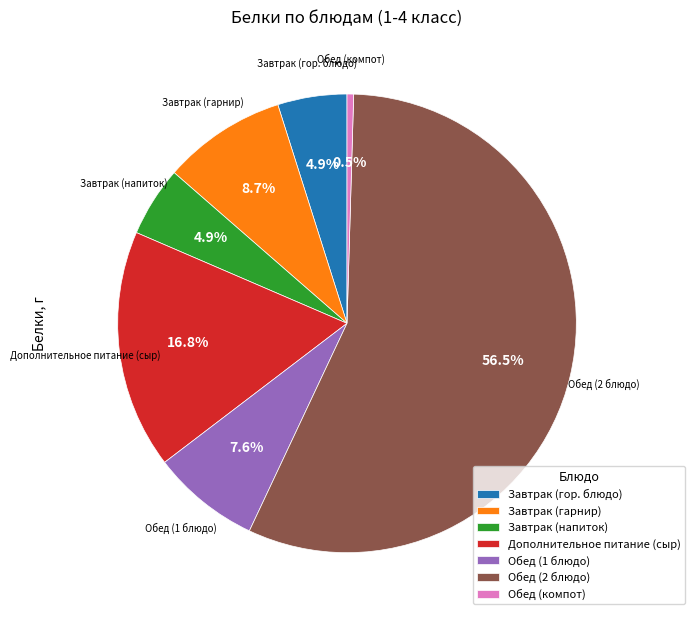

What is the majority slice?

Обед (2 блюдо)